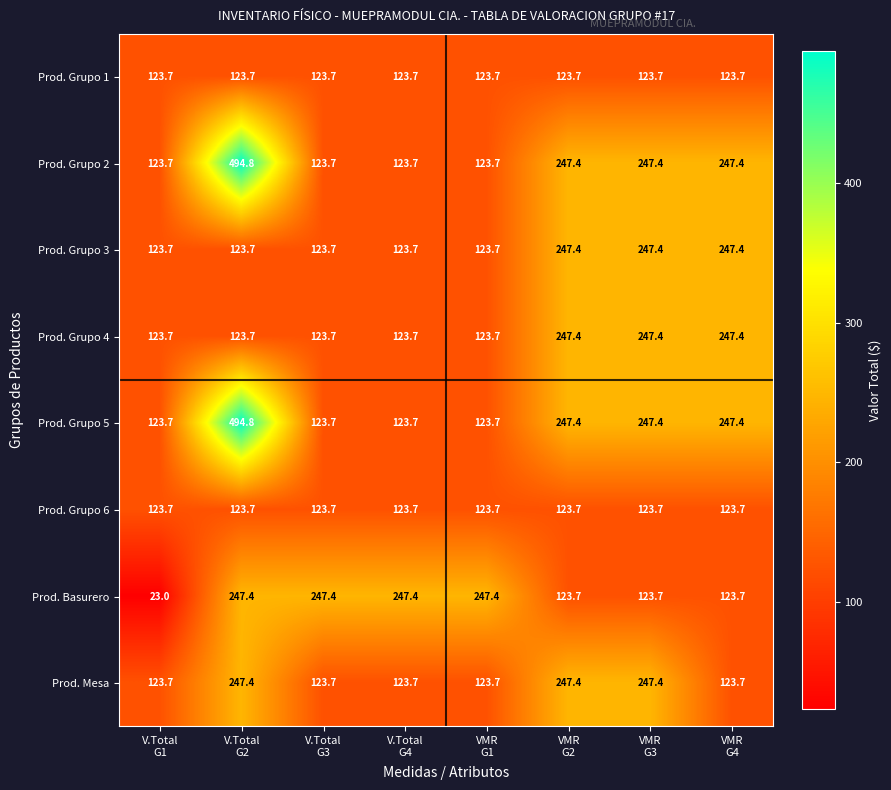

How many distinct data groups are displayed?

8